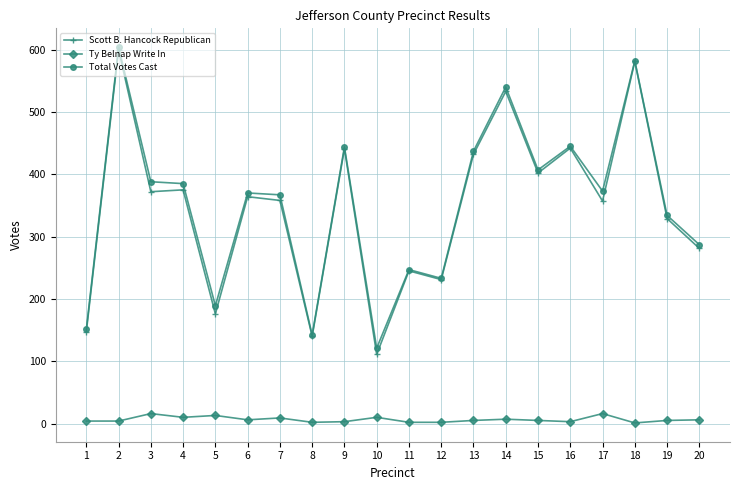

The value of Ty Belnap Write In at 15 is 5. True or false?

True